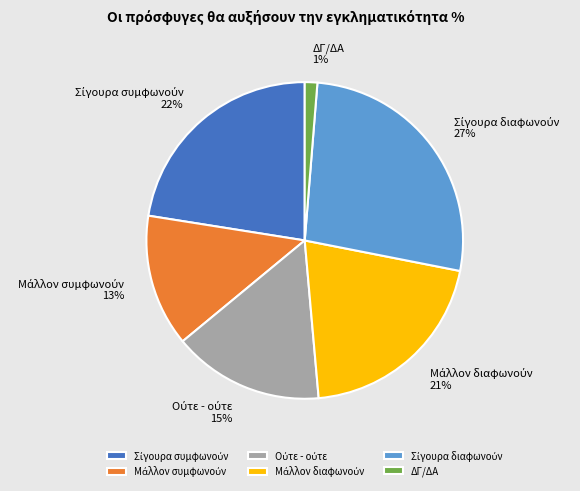

What is the smallest slice in the pie chart?

ΔΓ/ΔΑ